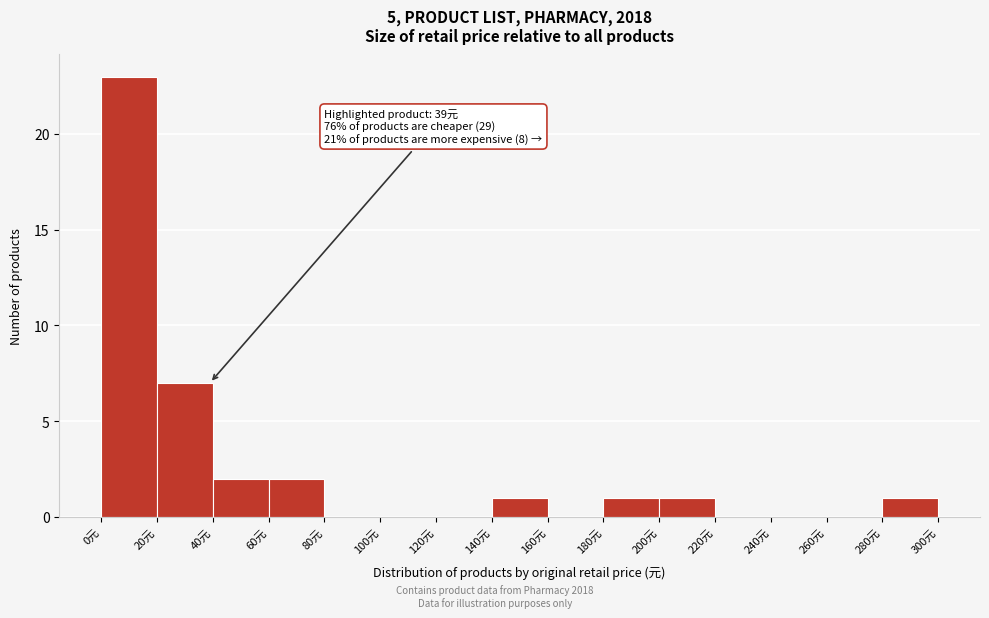

Which range on the x-axis has the tallest bar?

0 to 20